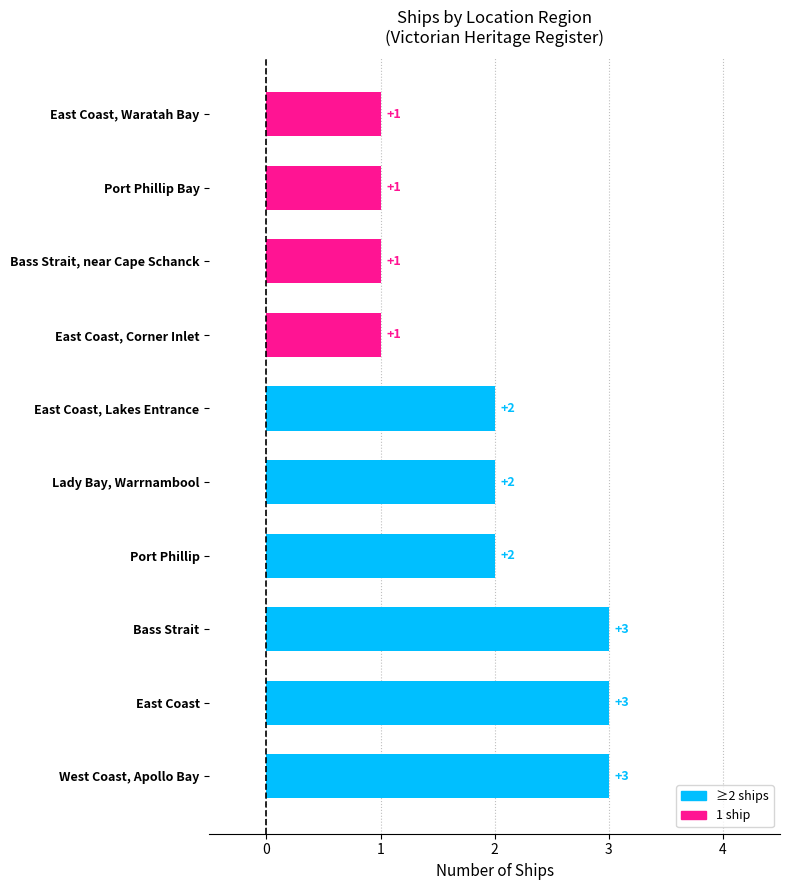

Is it true that the value at Lady Bay, Warrnambool is 2?

True